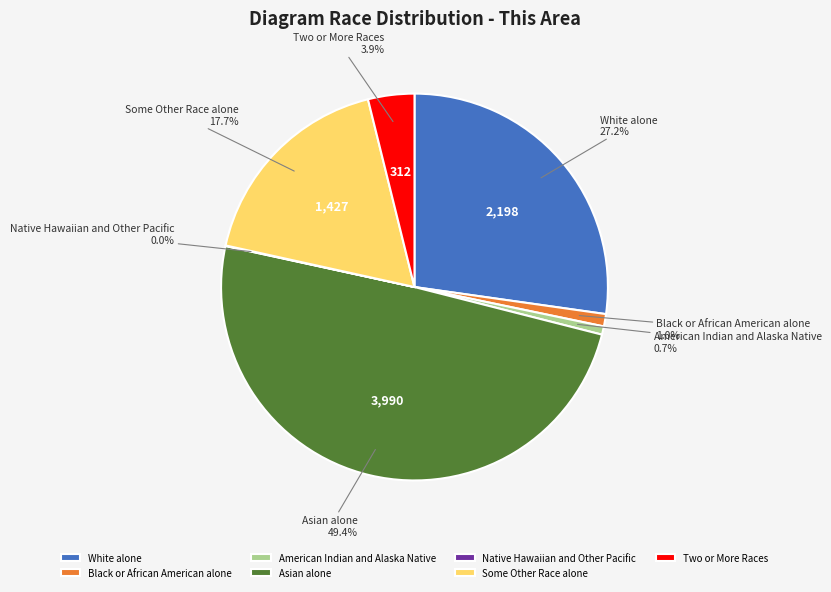

Is Black or African American alone the majority of the pie?

No